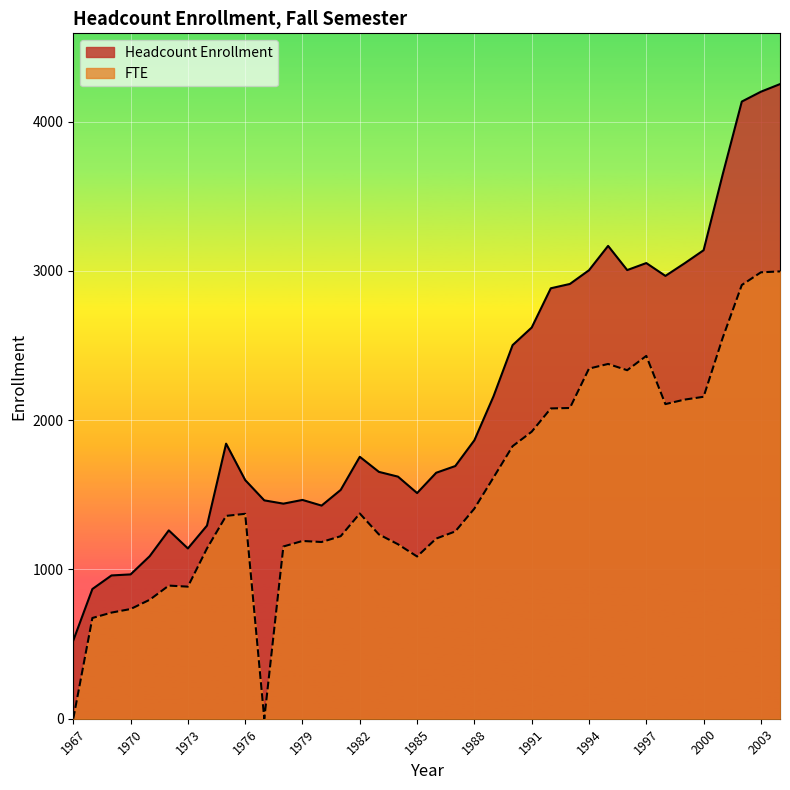

Count the number of categories in the chart.

38